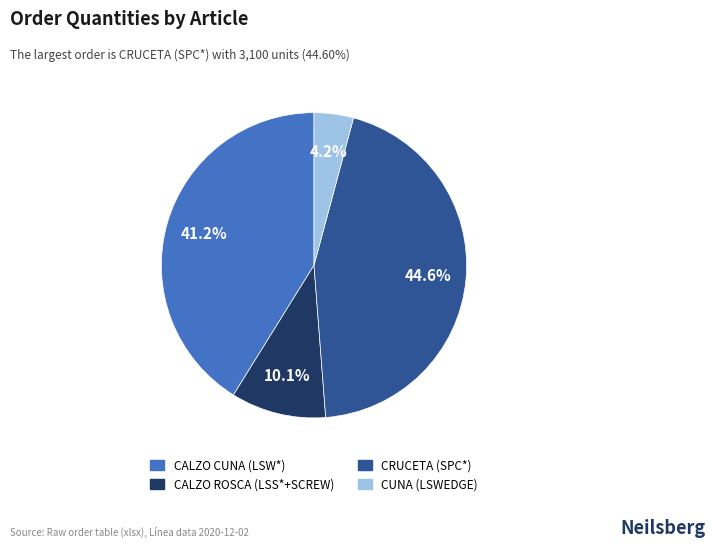

Does any single category account for the majority?

No